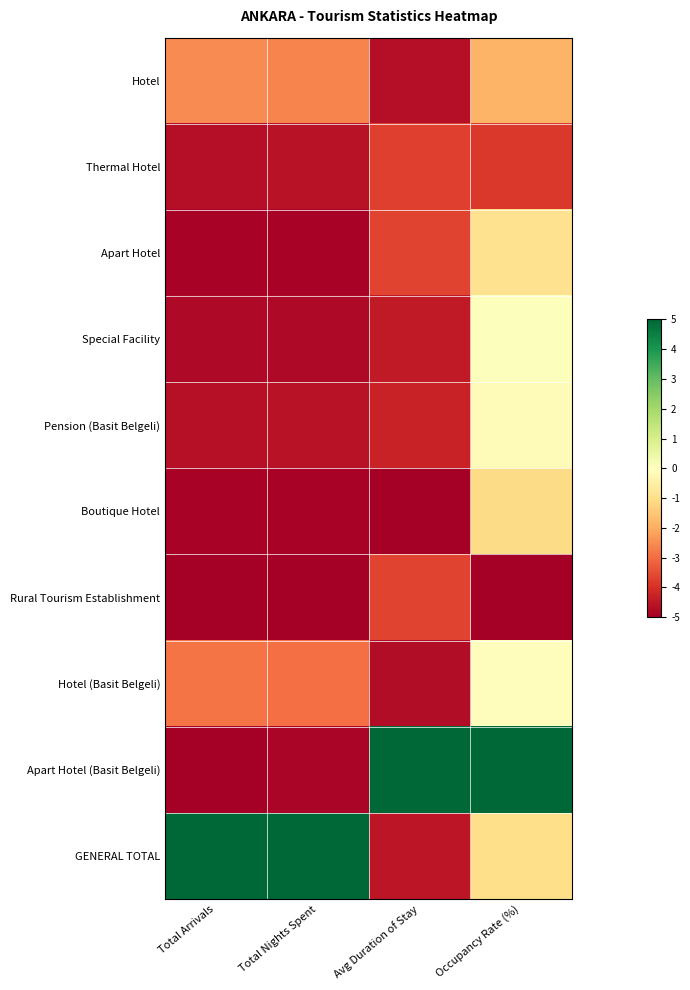

What is the difference between the highest and lowest values at Total Nights Spent?

10.0